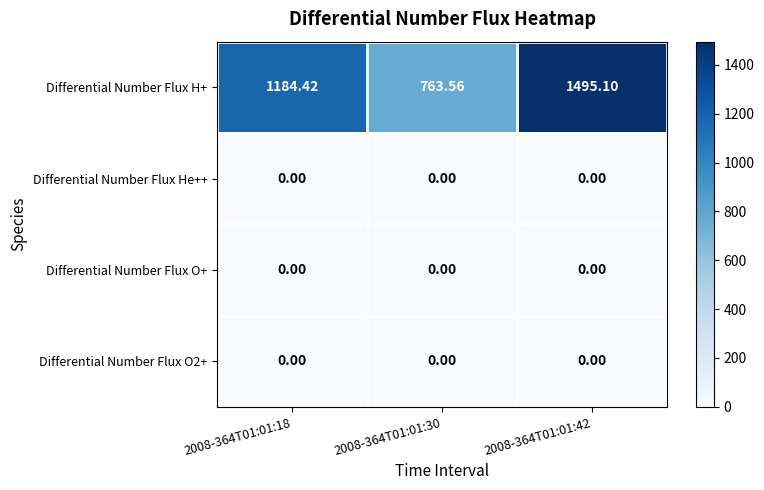

Which series changed the most between 2008-364T01:01:30 and 2008-364T01:01:42?

Differential Number Flux H+